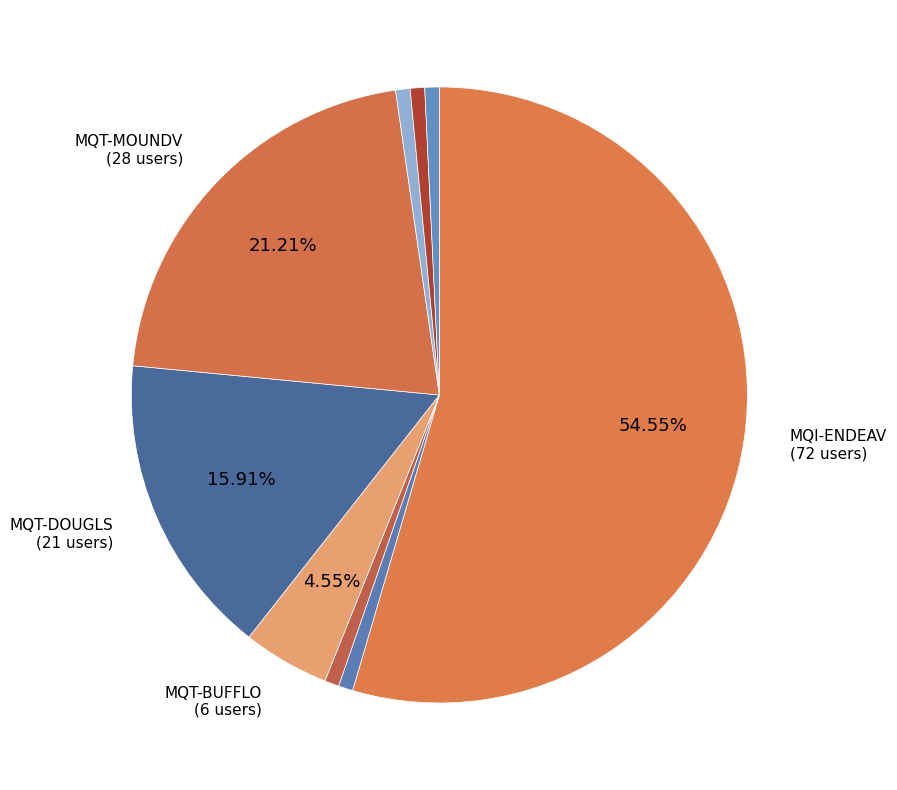

How many segments does this pie chart have?

9